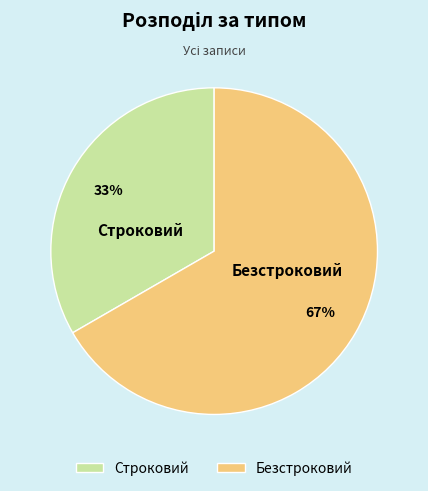

Do Безстроковий and Строковий together represent more than half of the pie?

Yes